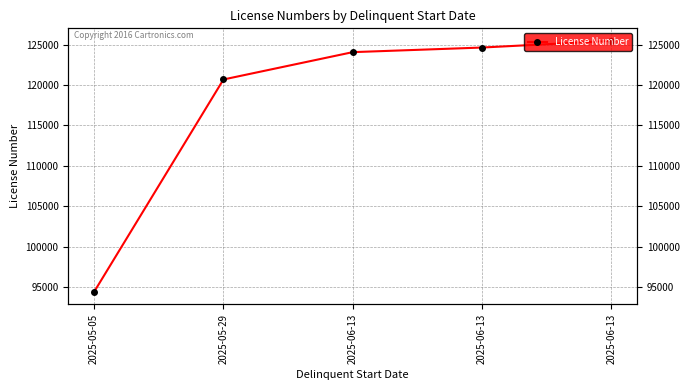

Which label corresponds to the smallest value in the chart?

2025-05-05